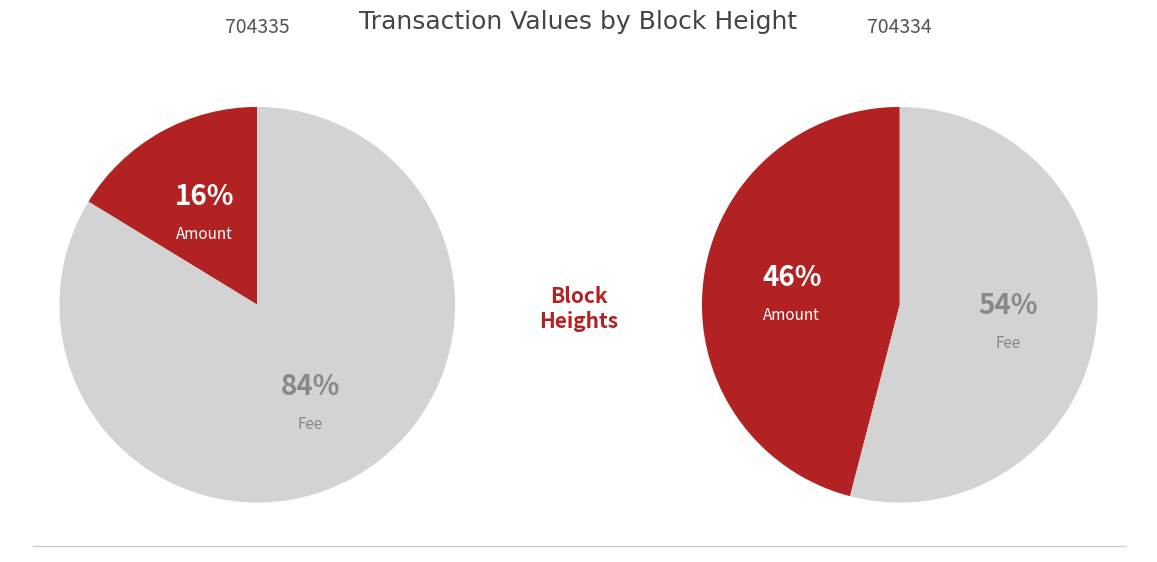

What percentage is the Fee slice, to the nearest percent?

54%